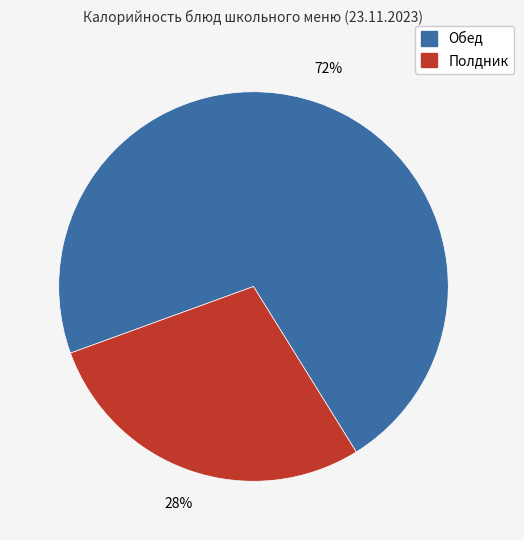

To the nearest percent, what is the average slice percentage?

50%